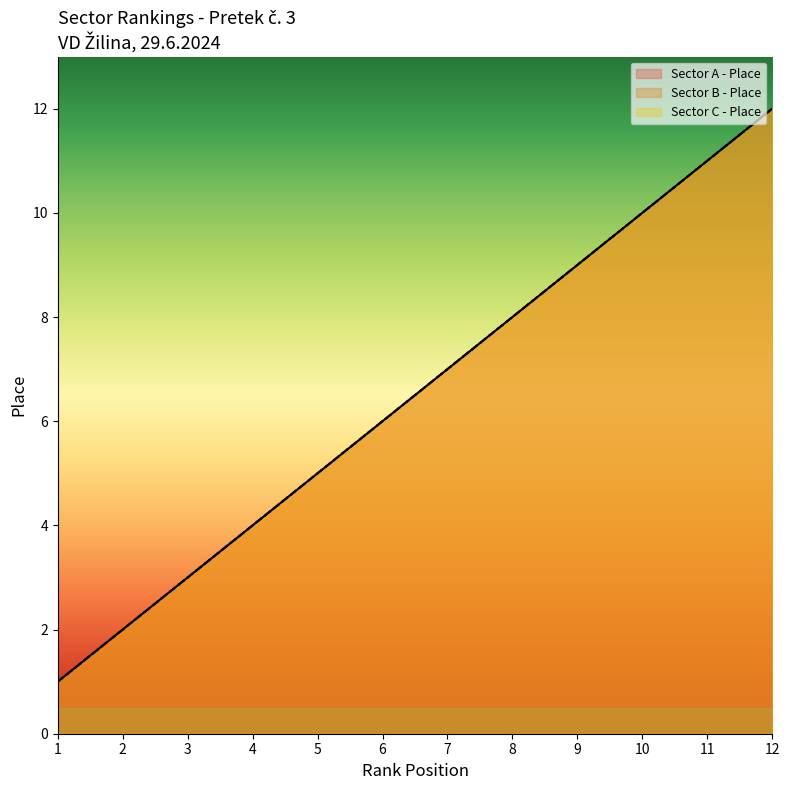

Does the chart display data point markers on the line(s)?

No